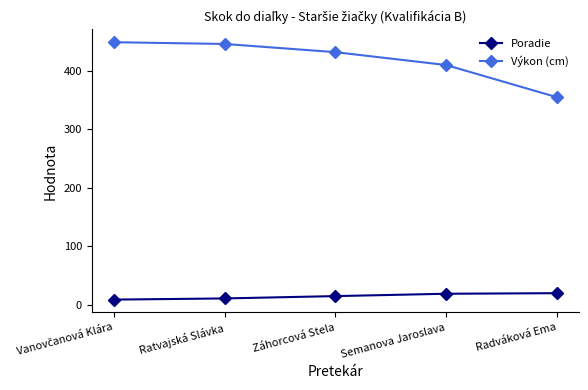

True or false: Poradie has a value of 11 at Ratvajská Slávka.

True